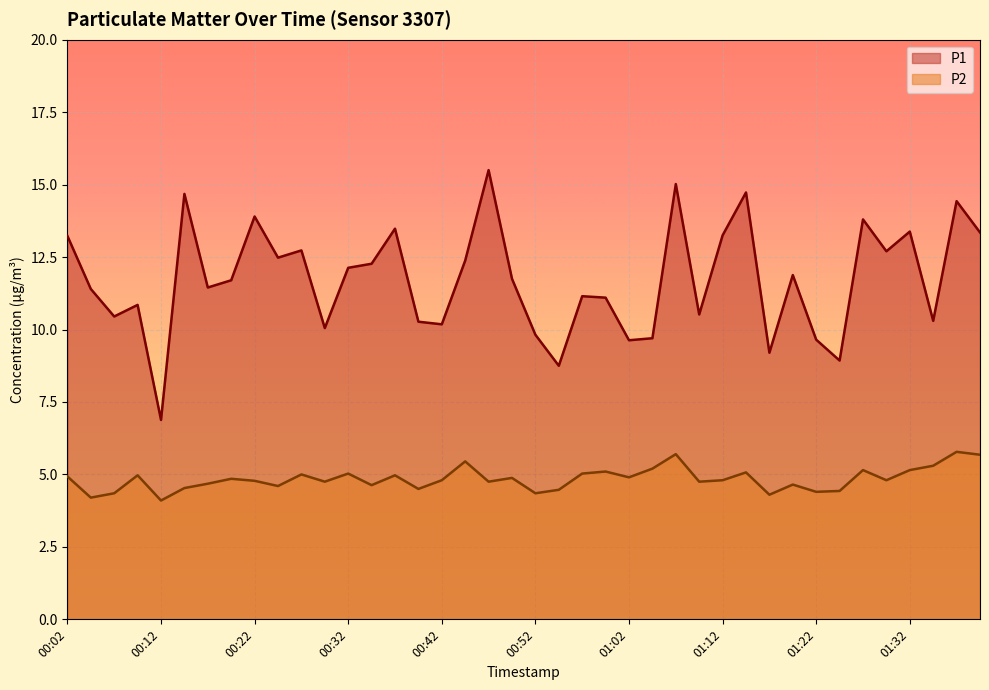

Where is the first local minimum for P1?

00:07